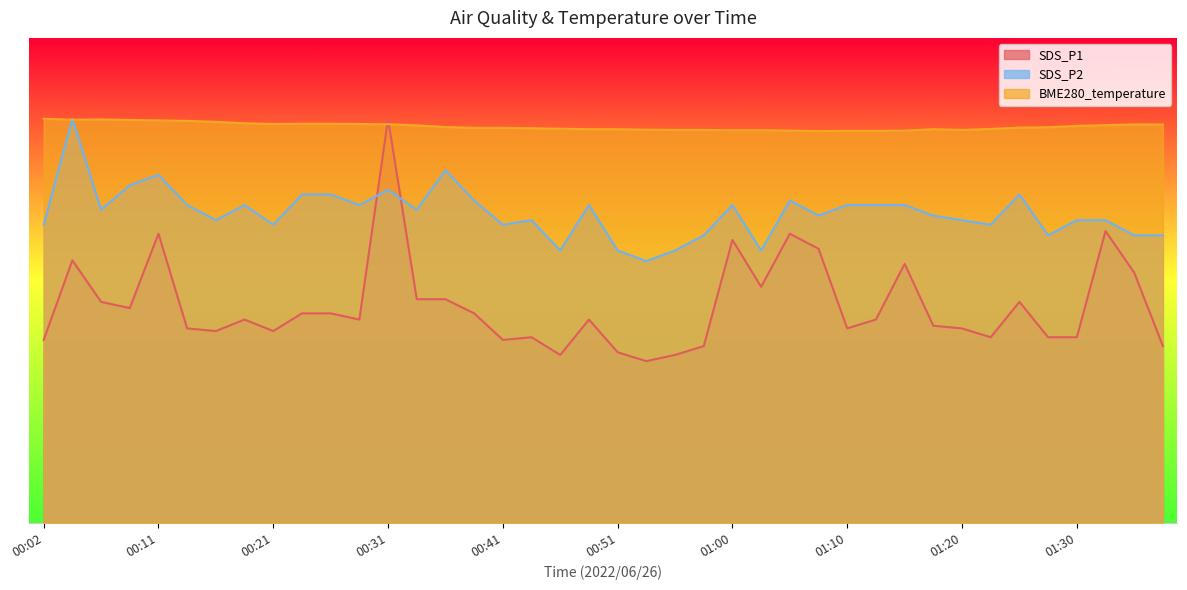

Rank the series at 01:18 from lowest to highest value.

SDS_P1, SDS_P2, BME280_temperature